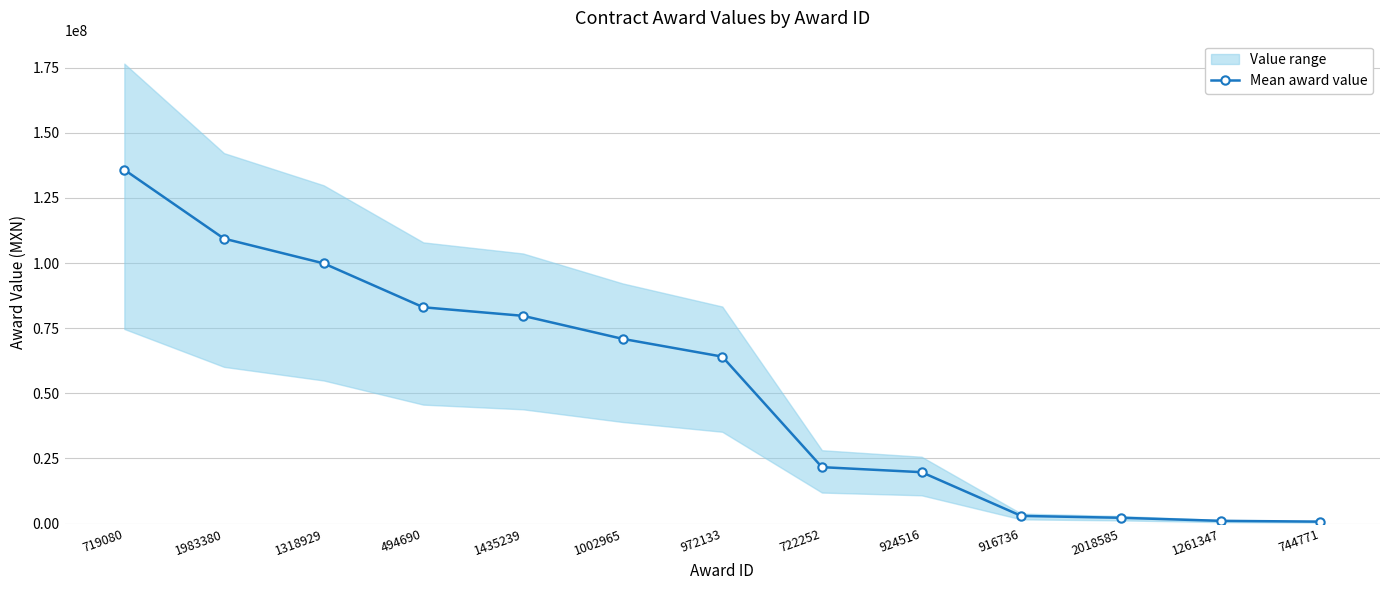

What is the average value?

53167459.8